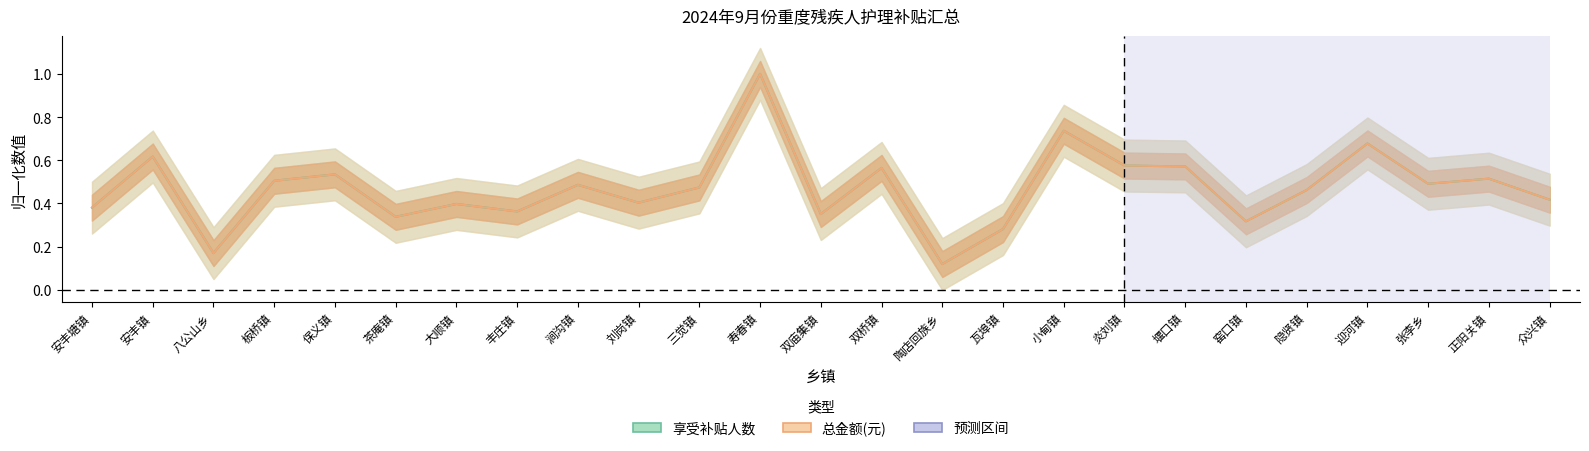

Reading left to right, list all the values displayed in this chart.

享受补贴人数: 安丰塘镇=0.4	安丰镇=0.6	八公山乡=0.2	板桥镇=0.5	保义镇=0.5	茶庵镇=0.3	大顺镇=0.4	丰庄镇=0.4	涧沟镇=0.5	刘岗镇=0.4	三觉镇=0.5	寿春镇=1.0	双庙集镇=0.4	双桥镇=0.6	陶店回族乡=0.1	瓦埠镇=0.3	小甸镇=0.7	炎刘镇=0.6	堰口镇=0.6	窑口镇=0.3	隐贤镇=0.5	迎河镇=0.7	张李乡=0.5	正阳关镇=0.5	众兴镇=0.4
总金额(元): 安丰塘镇=0.4	安丰镇=0.6	八公山乡=0.2	板桥镇=0.5	保义镇=0.5	茶庵镇=0.3	大顺镇=0.4	丰庄镇=0.4	涧沟镇=0.5	刘岗镇=0.4	三觉镇=0.5	寿春镇=1.0	双庙集镇=0.4	双桥镇=0.6	陶店回族乡=0.1	瓦埠镇=0.3	小甸镇=0.7	炎刘镇=0.6	堰口镇=0.6	窑口镇=0.3	隐贤镇=0.5	迎河镇=0.7	张李乡=0.5	正阳关镇=0.5	众兴镇=0.4